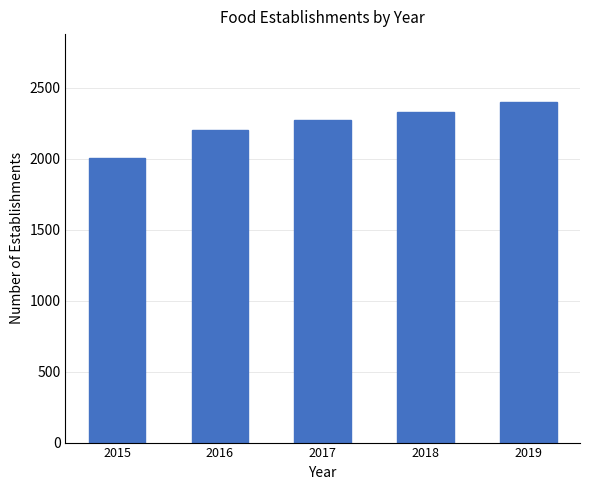

What is the difference between the maximum and minimum values?

394